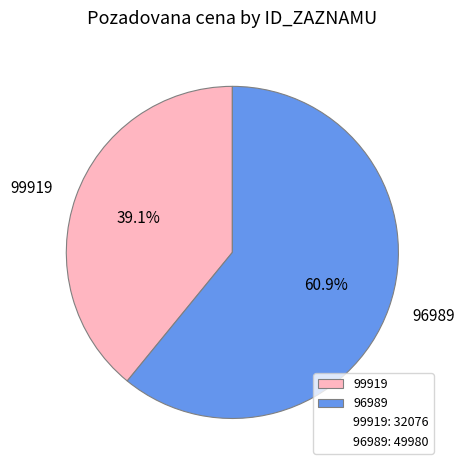

Between 99919 and 96989, which is larger?

96989